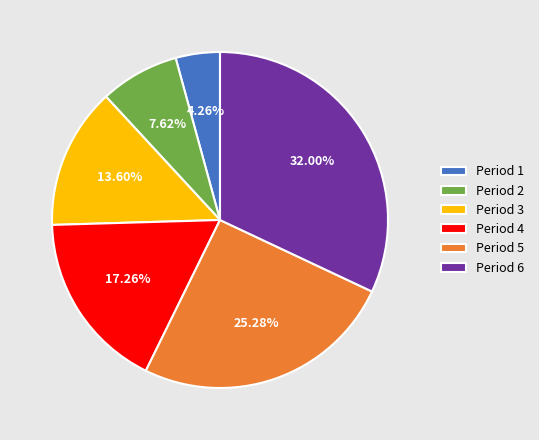

Is the sum of Period 4 and Period 6 greater than half?

No